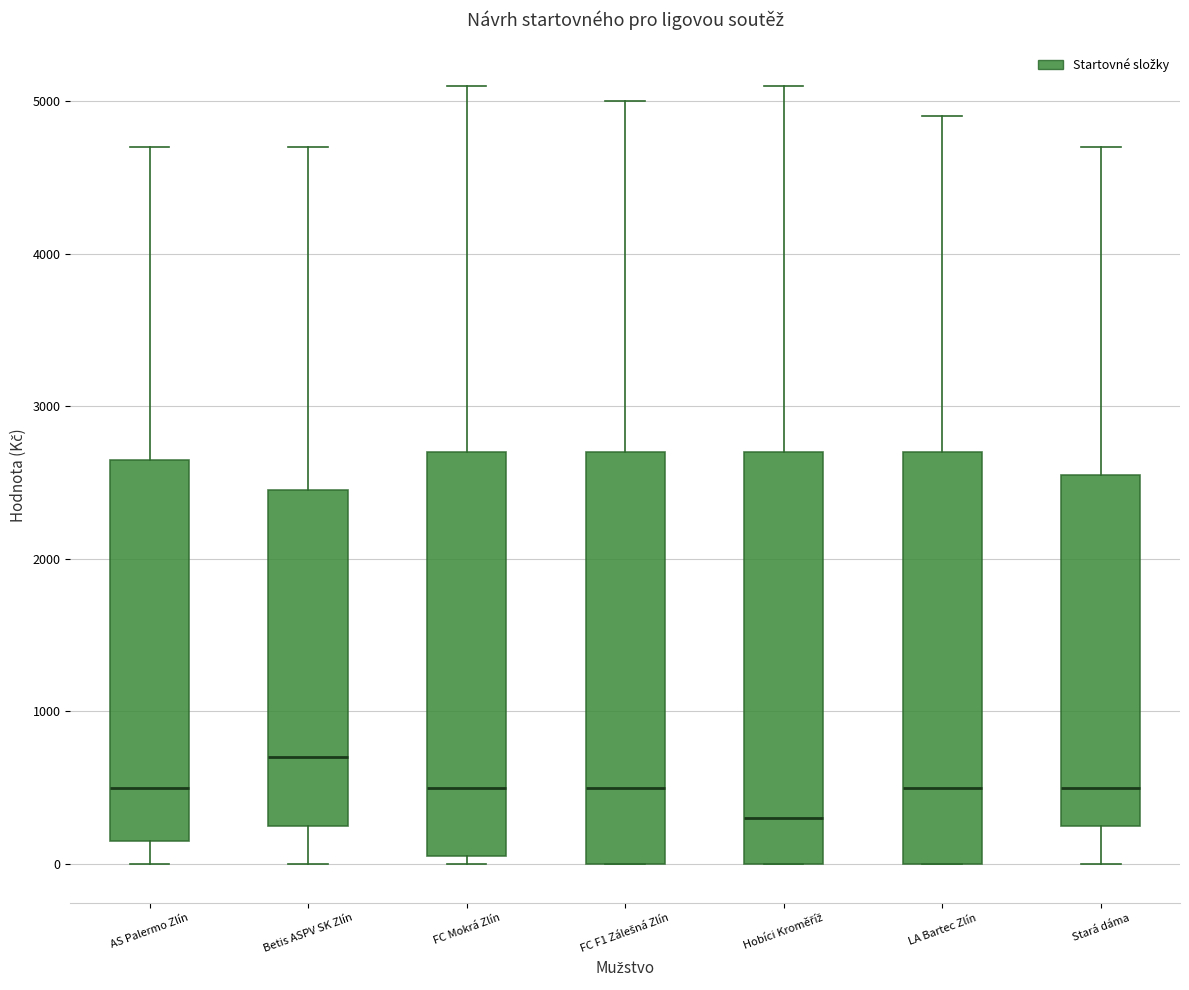

Where does the lower whisker of the box for AS Palermo Zlín end on the y-axis? The values are not printed on the chart, so give them approximately, as read against the axis.

0